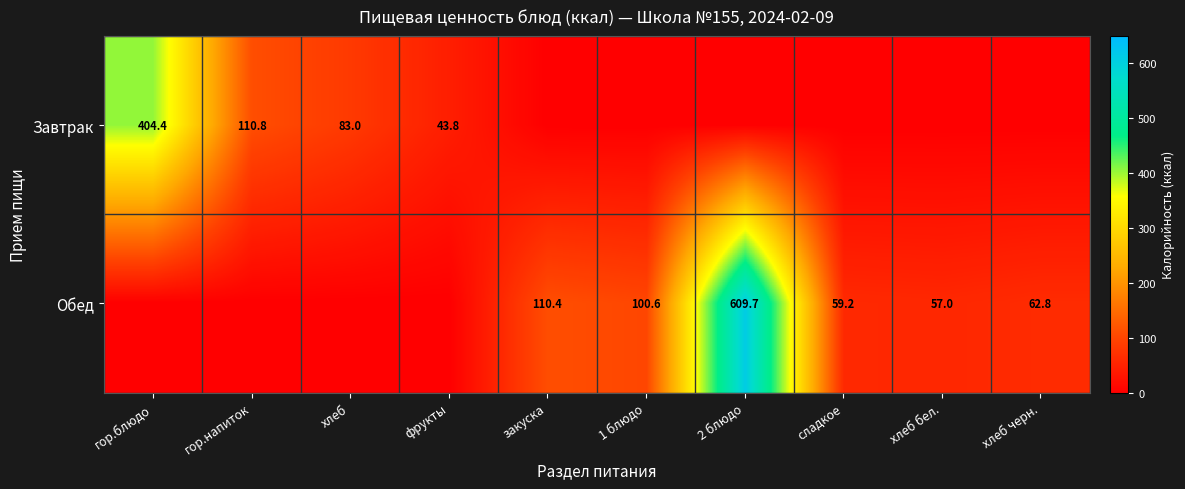

Is it true that Завтрак equals 43.8 at фрукты?

True